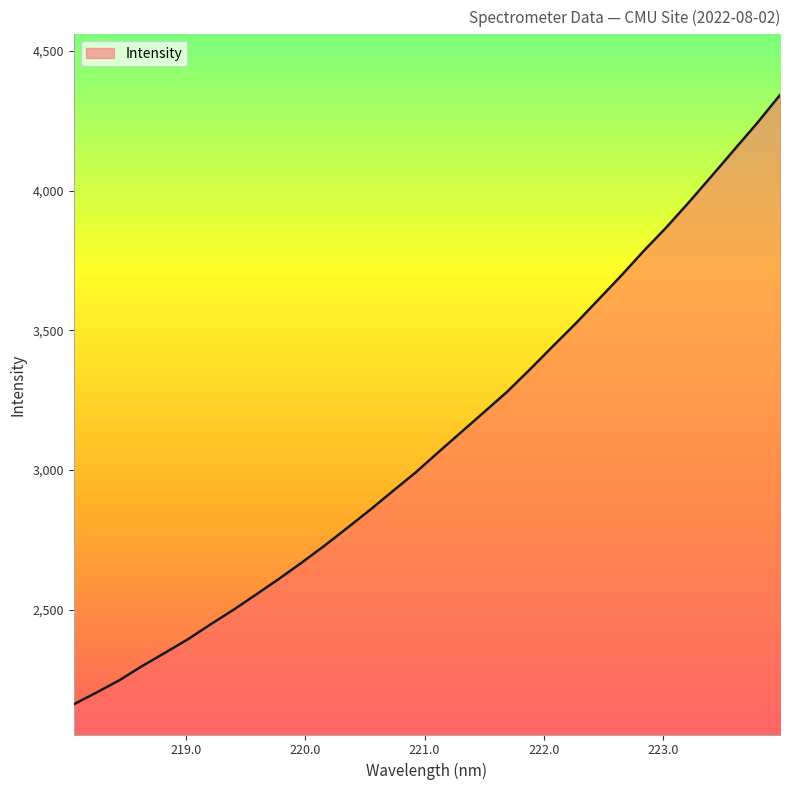

What is the smallest value displayed?

2162.0